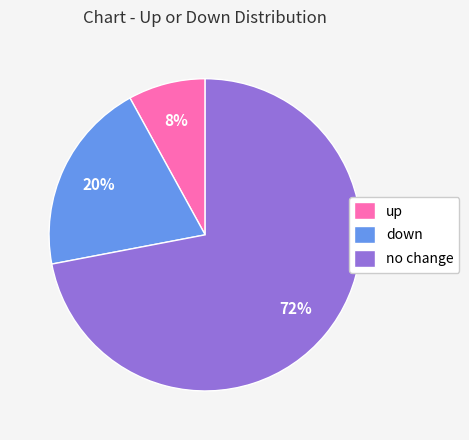

Between up and down, which is larger?

down